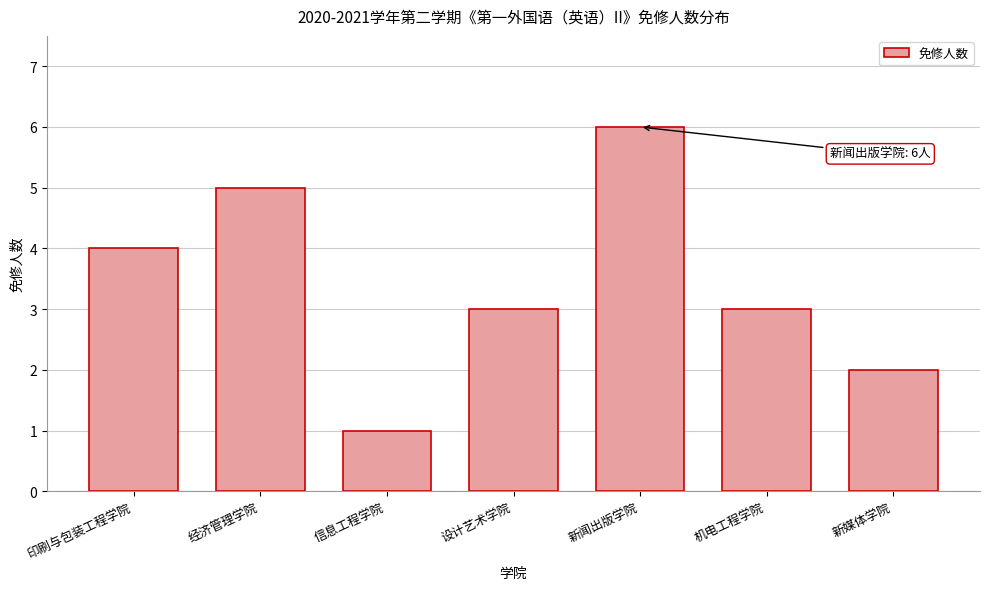

Reading left to right, extract all data points from this chart.

印刷与包装工程学院=4	经济管理学院=5	信息工程学院=1	设计艺术学院=3	新闻出版学院=6	机电工程学院=3	新媒体学院=2